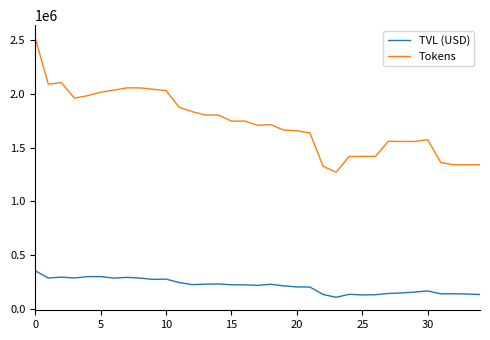

What is the sum of all Tokens values?

60520342.4